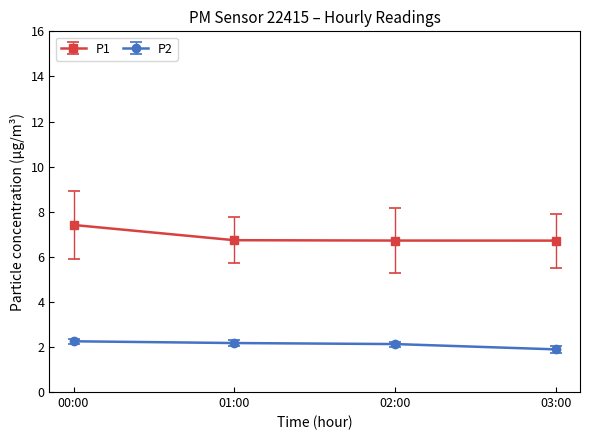

True or false: P2 and P1 intersect in this chart.

False